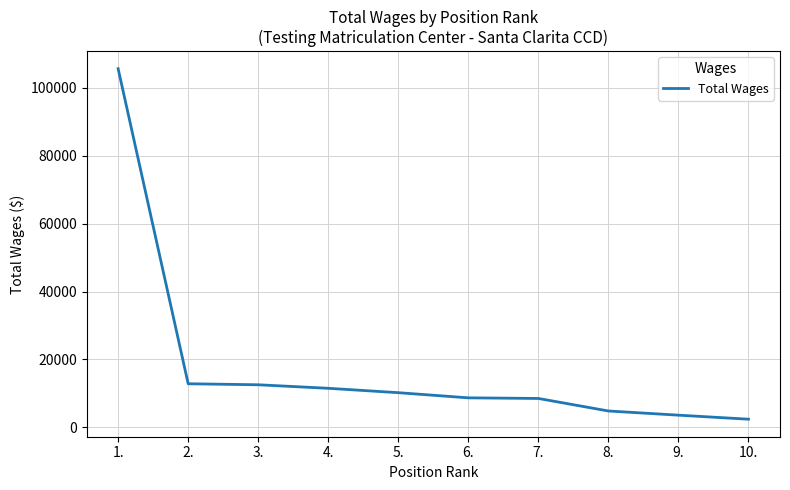

Which has a higher value, 8. or 10.?

8.